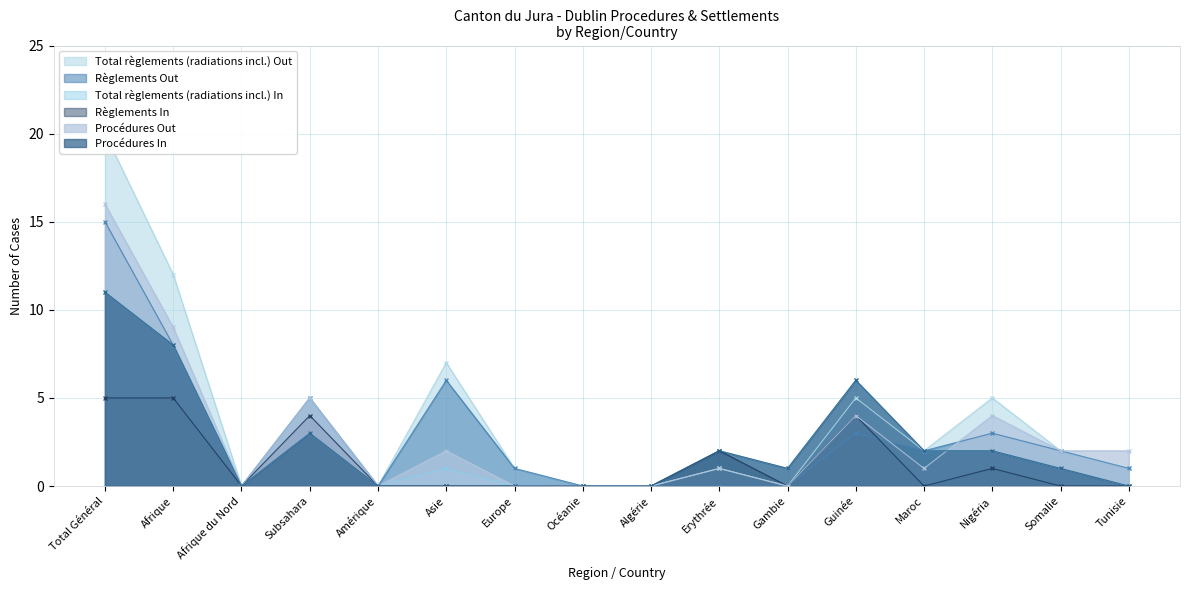

True or false: Procédures In and Total règlements (radiations incl.) In intersect in this chart.

False